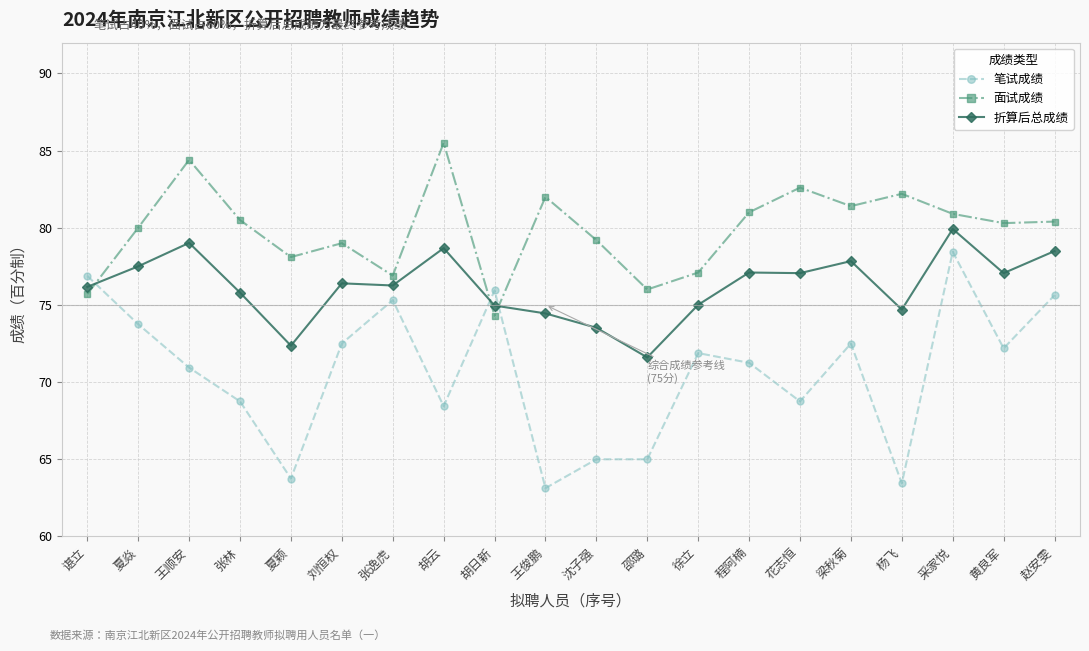

Rank the series by their average value, from lowest to highest.

笔试成绩, 折算后总成绩, 面试成绩